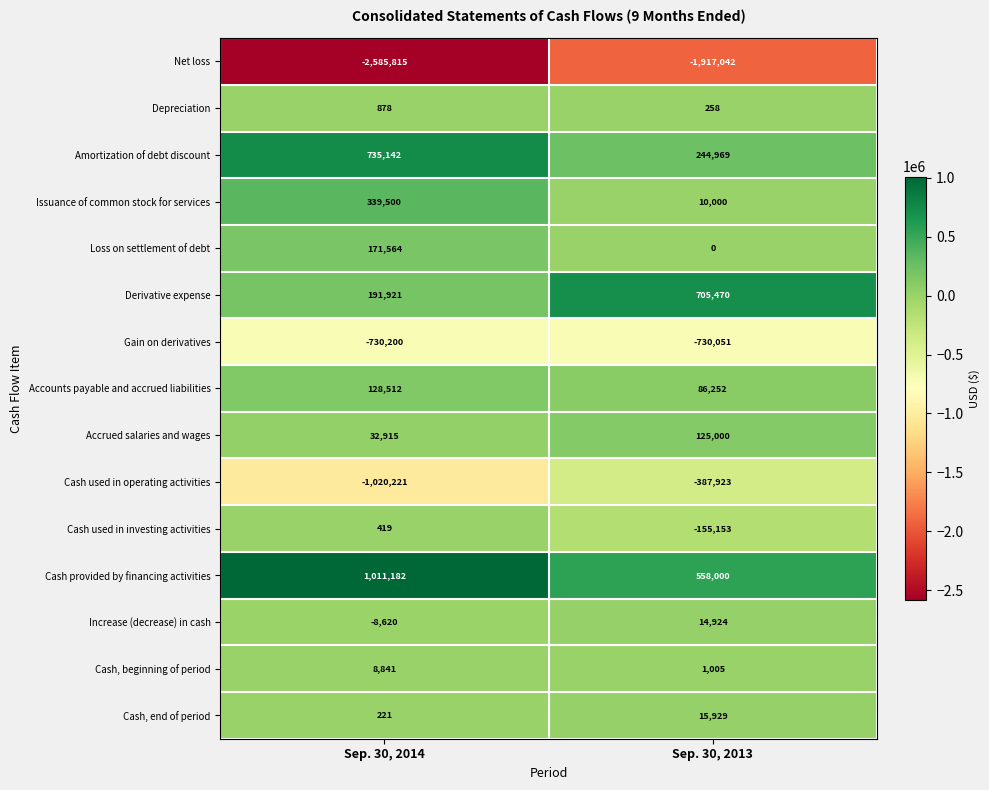

Which series has the largest range (max minus min)?

Net loss